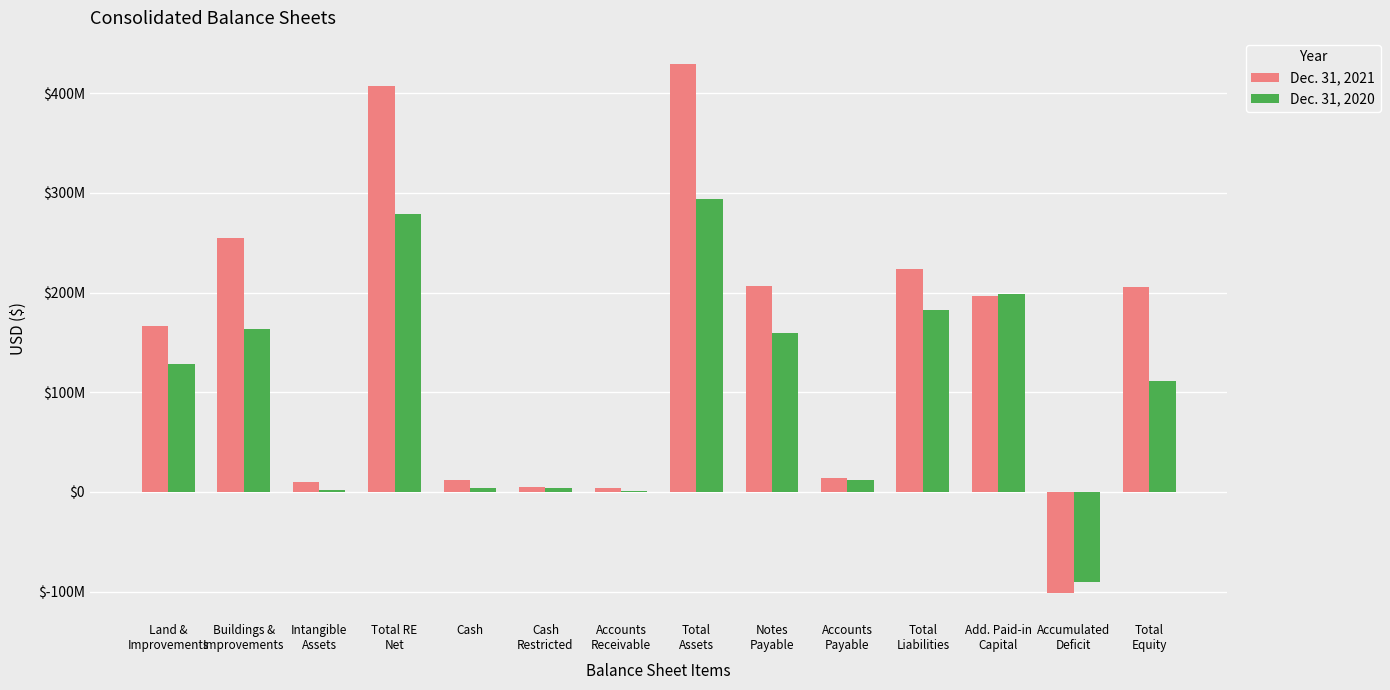

What are all the series names shown in the legend?

Dec. 31, 2021, Dec. 31, 2020